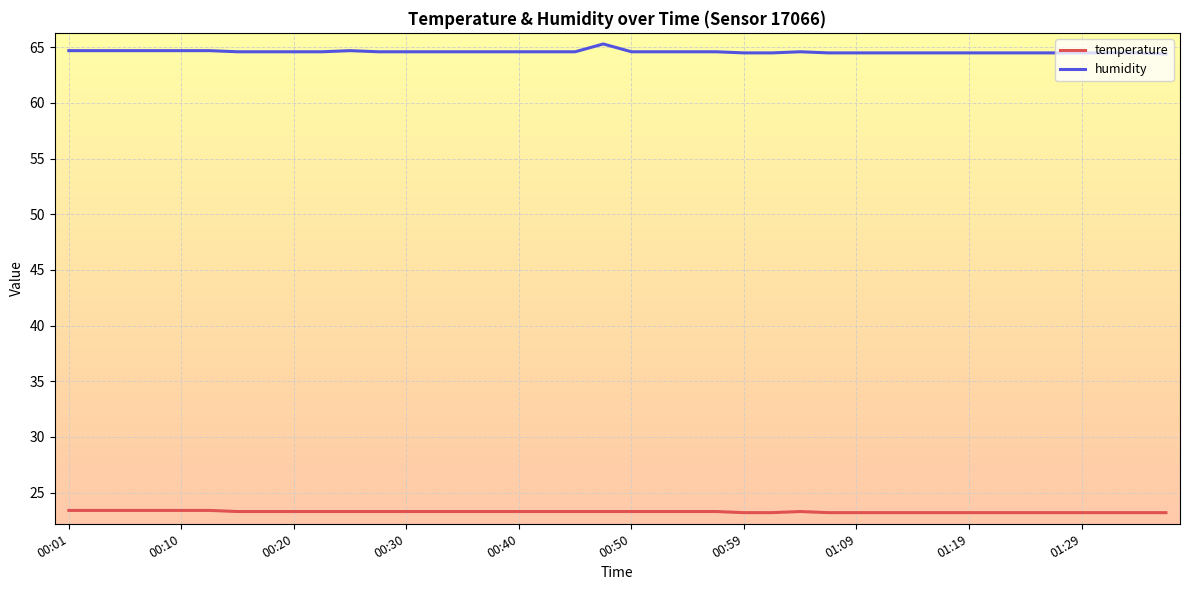

List the series in order of their peak value, highest first.

humidity, temperature